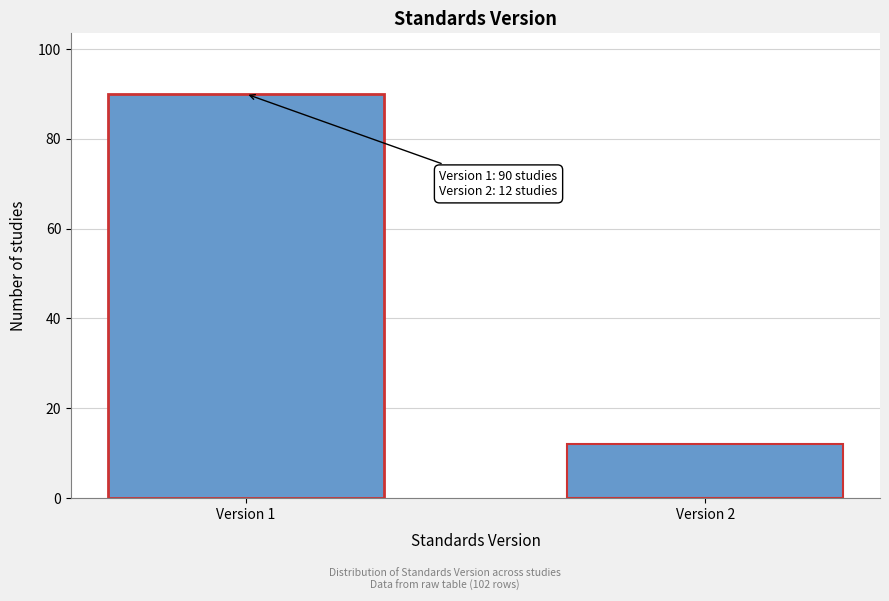

Reading left to right, what are all the values shown in this chart?

90	12